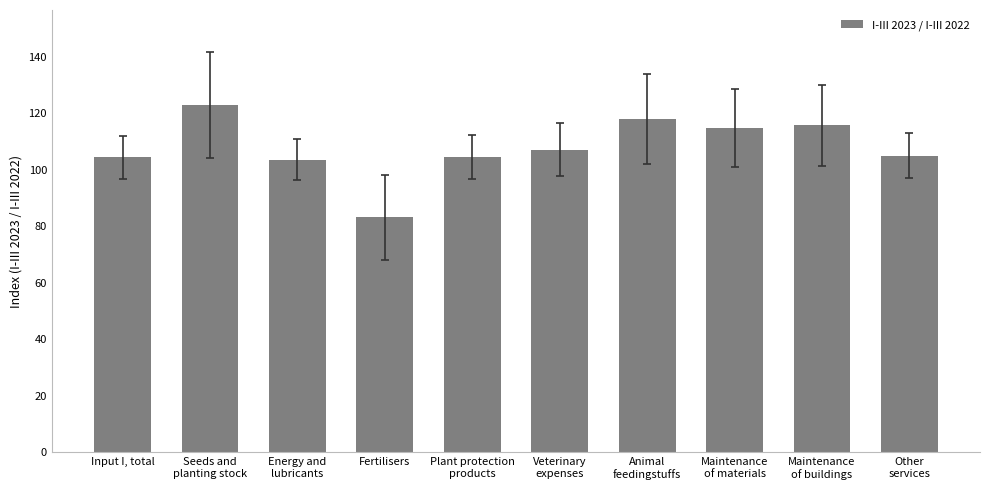

Read the value at Fertilisers.

83.2